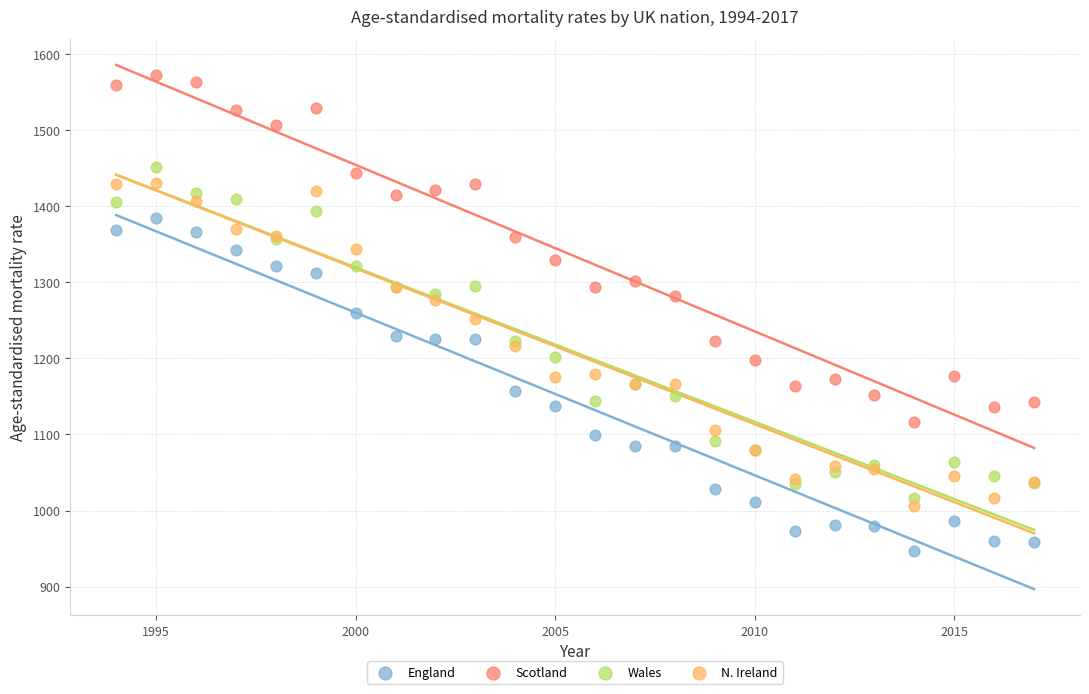

Which series contains the lowest Y value?

England